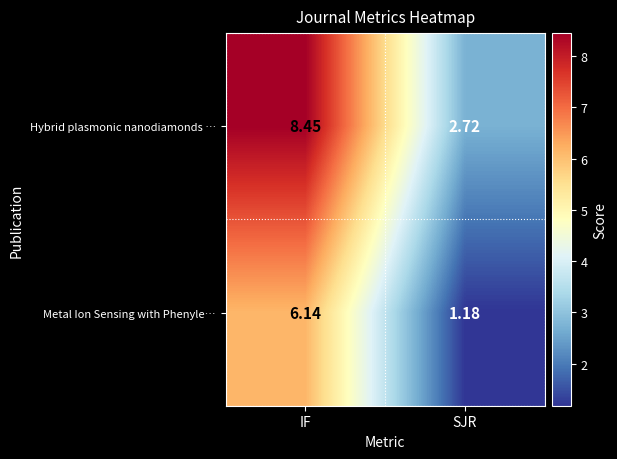

At which category is the sum across all series the highest?

IF